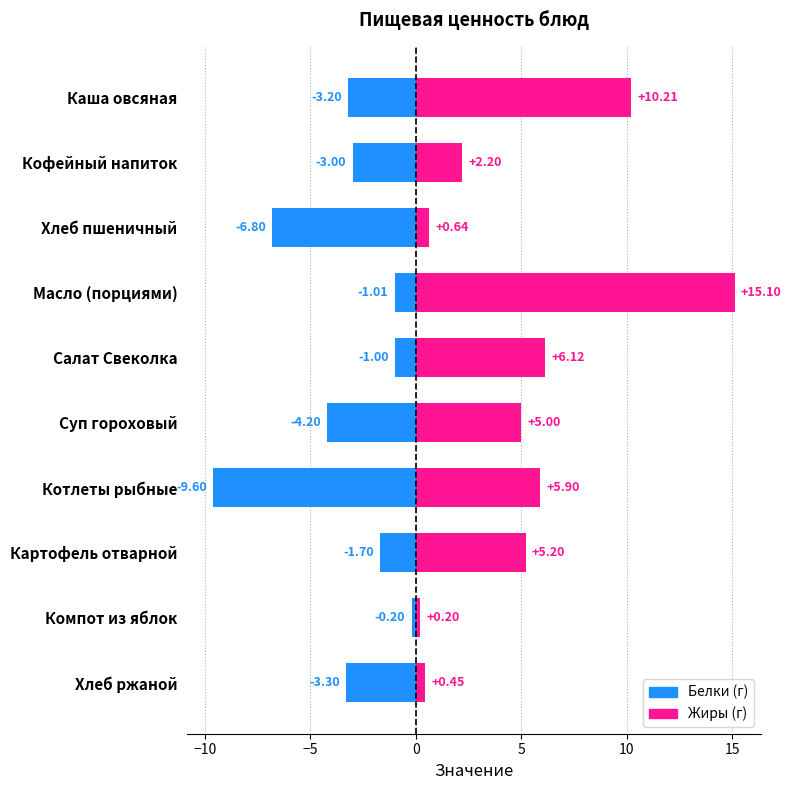

How many series are shown in this chart?

2